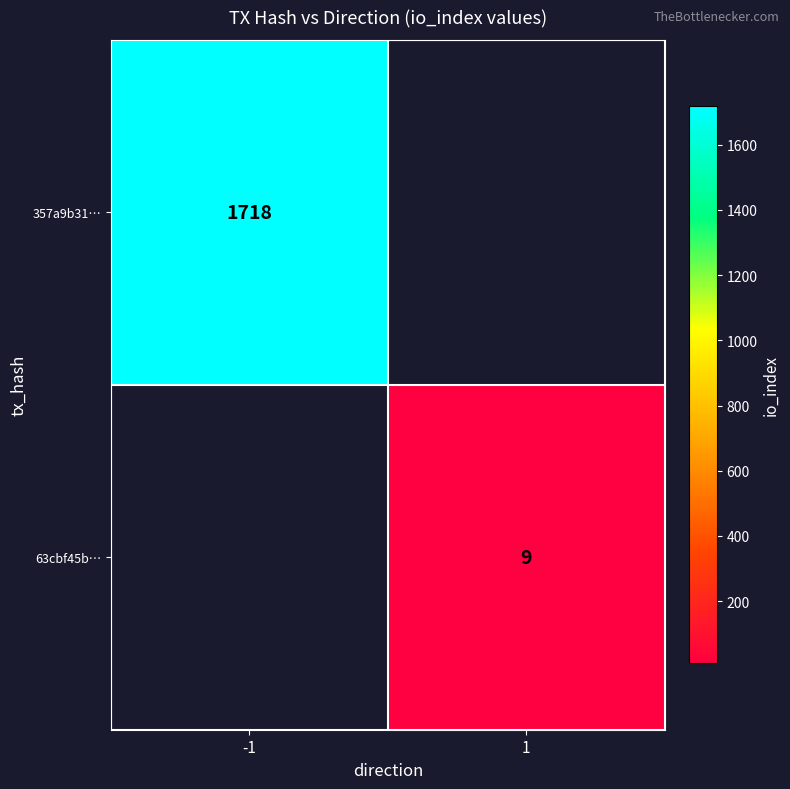

The 63cbf45b… series shows 13 at 1. True or false?

False